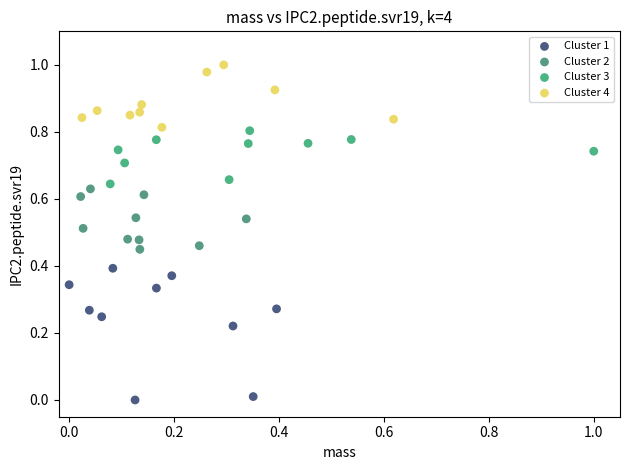

Which series contains the highest Y value?

Cluster 4